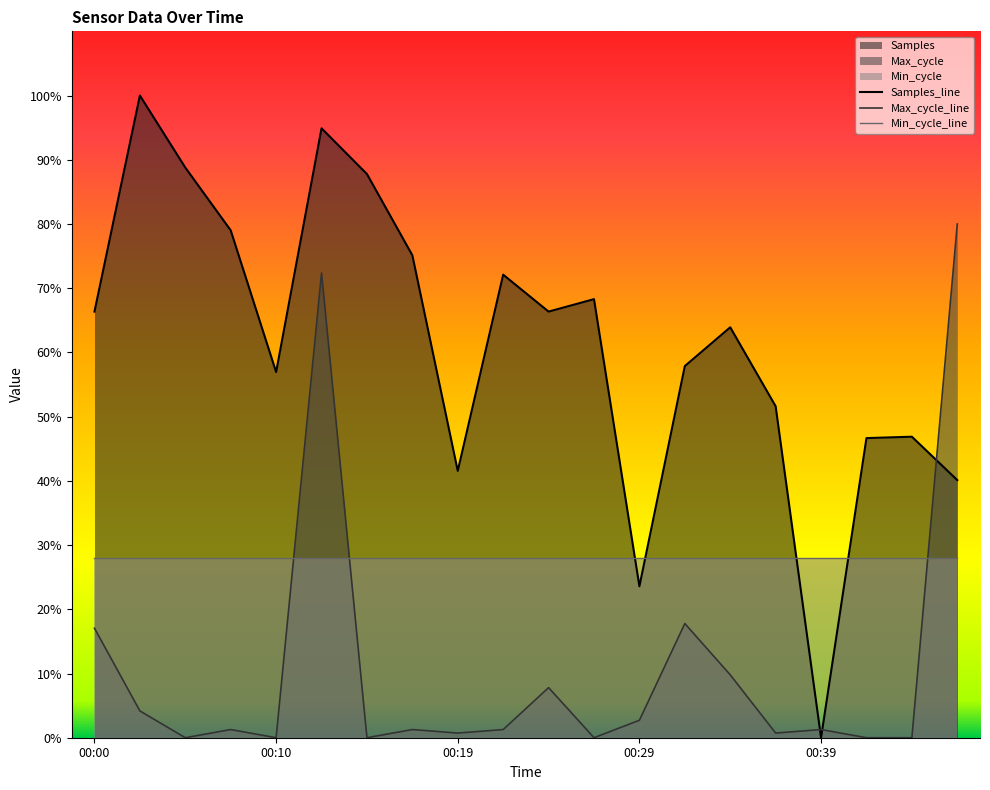

Between 00:00 and 7, which series saw the biggest shift?

Max_cycle_line